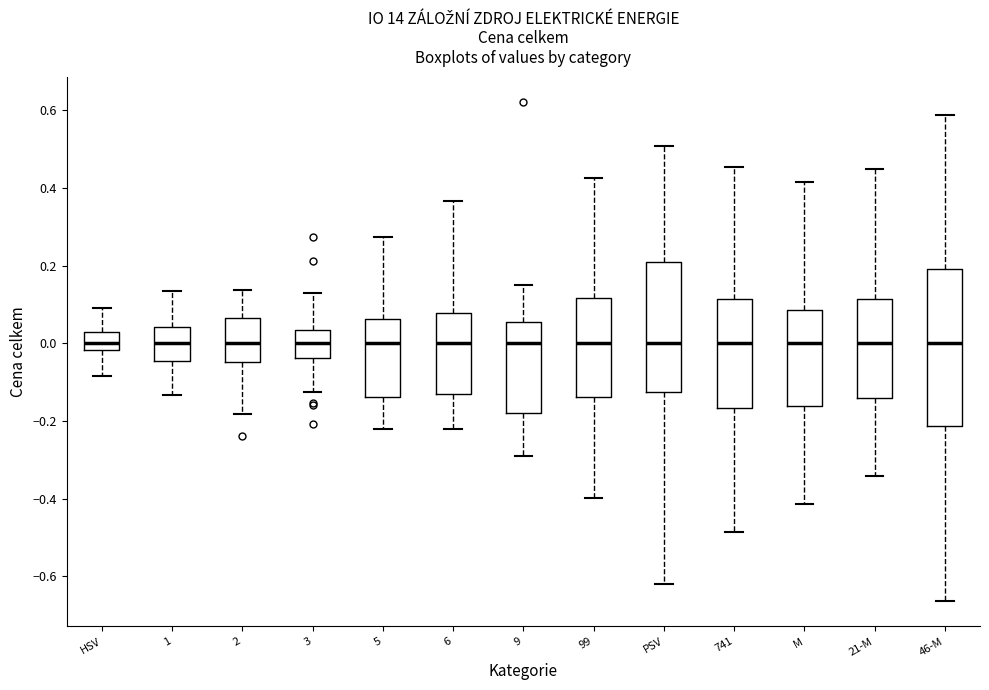

Reading left to right, transcribe this box plot: for each box, give where its median line is, the range the box spans, and where its two whiskers end, as read against the y-axis. The values are not printed on the chart, so give them approximately, as read against the axis.

HSV: median 0.00, box -0.02 to 0.02, whiskers -0.08 to 0.10
1: median 0.00, box -0.04 to 0.04, whiskers -0.14 to 0.14
2: median 0.00, box -0.04 to 0.06, whiskers -0.18 to 0.14
3: median 0.00, box -0.04 to 0.04, whiskers -0.12 to 0.12
5: median 0.00, box -0.14 to 0.06, whiskers -0.22 to 0.28
6: median 0.00, box -0.12 to 0.08, whiskers -0.22 to 0.36
9: median 0.00, box -0.18 to 0.06, whiskers -0.30 to 0.16
99: median 0.00, box -0.14 to 0.12, whiskers -0.40 to 0.42
PSV: median 0.00, box -0.12 to 0.22, whiskers -0.62 to 0.50
741: median 0.00, box -0.16 to 0.12, whiskers -0.48 to 0.46
M: median 0.00, box -0.16 to 0.08, whiskers -0.42 to 0.42
21-M: median 0.00, box -0.14 to 0.12, whiskers -0.34 to 0.44
46-M: median 0.00, box -0.22 to 0.20, whiskers -0.66 to 0.58